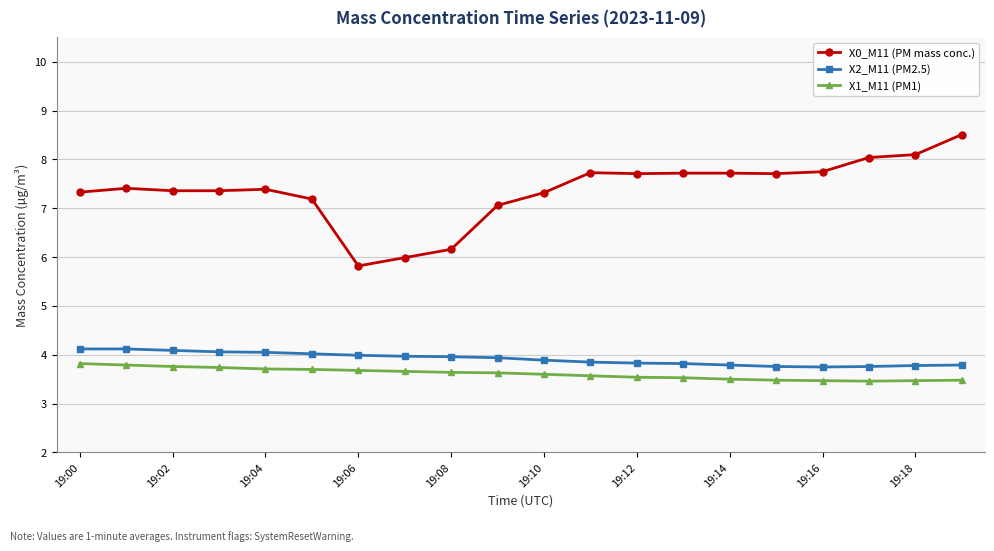

What is the difference between the maximum and minimum values in the X2_M11 (PM2.5) series?

0.4